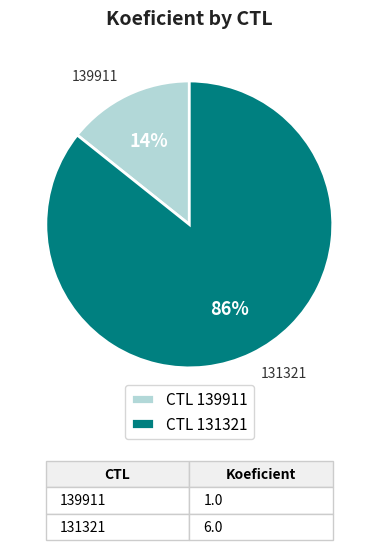

How many segments does this pie chart have?

2